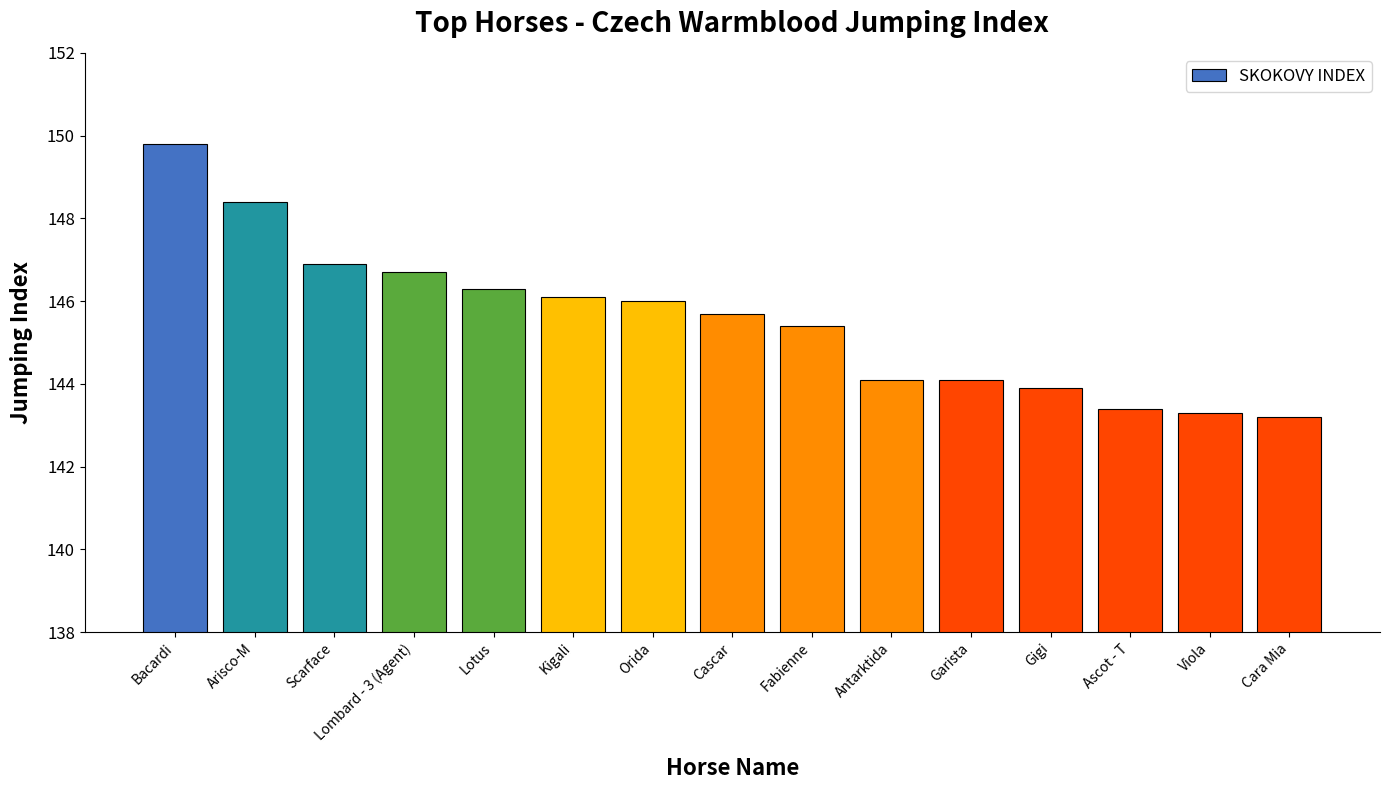

What is the smallest value displayed?

143.2